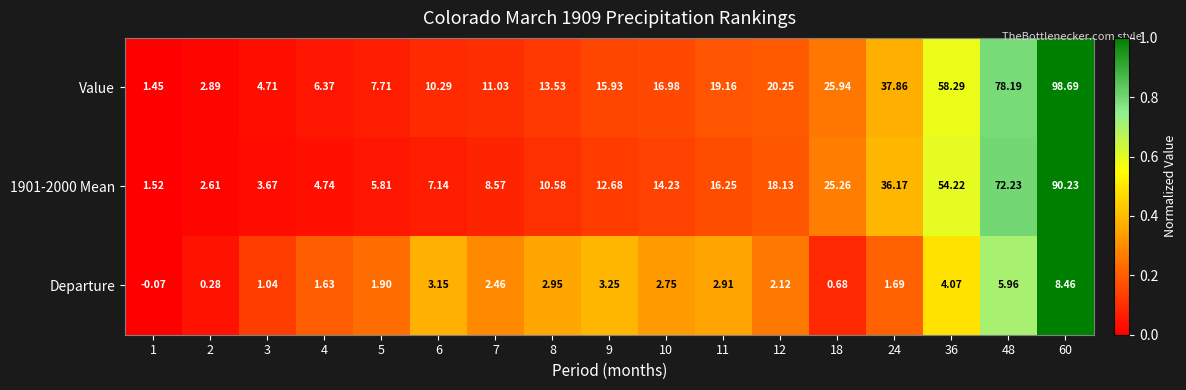

What is the spread (max minus min) of values at 48?

72.2